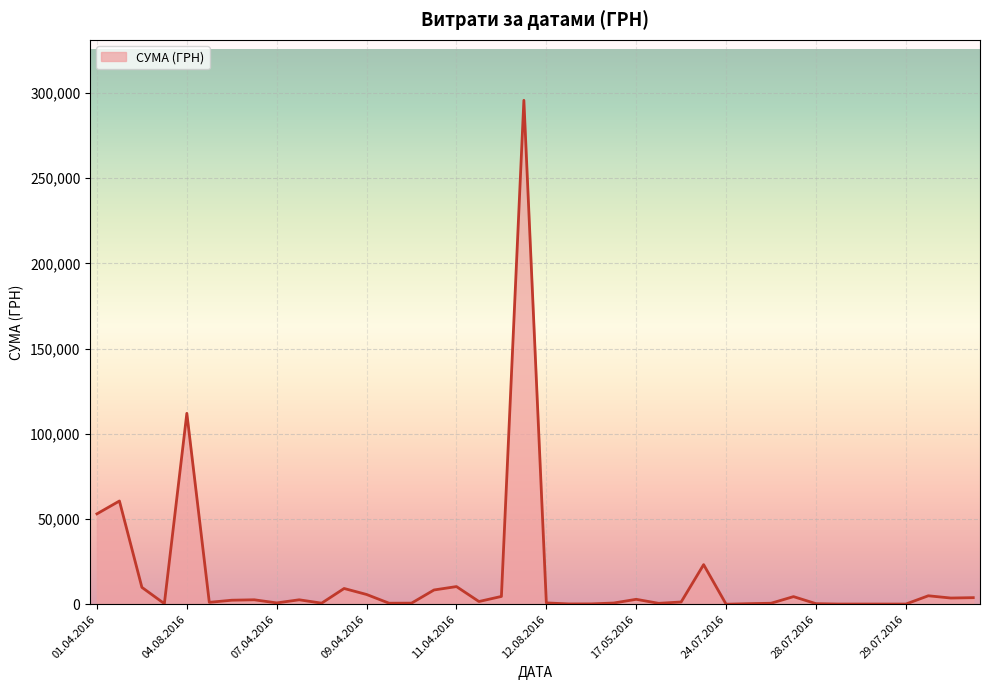

What is the maximum value shown in the chart?

295638.6